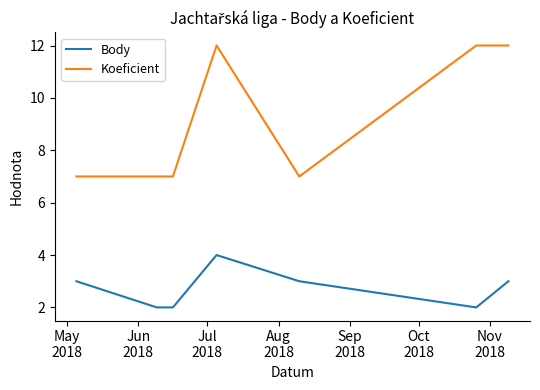

What is the difference between the maximum and minimum values in the Koeficient series?

5